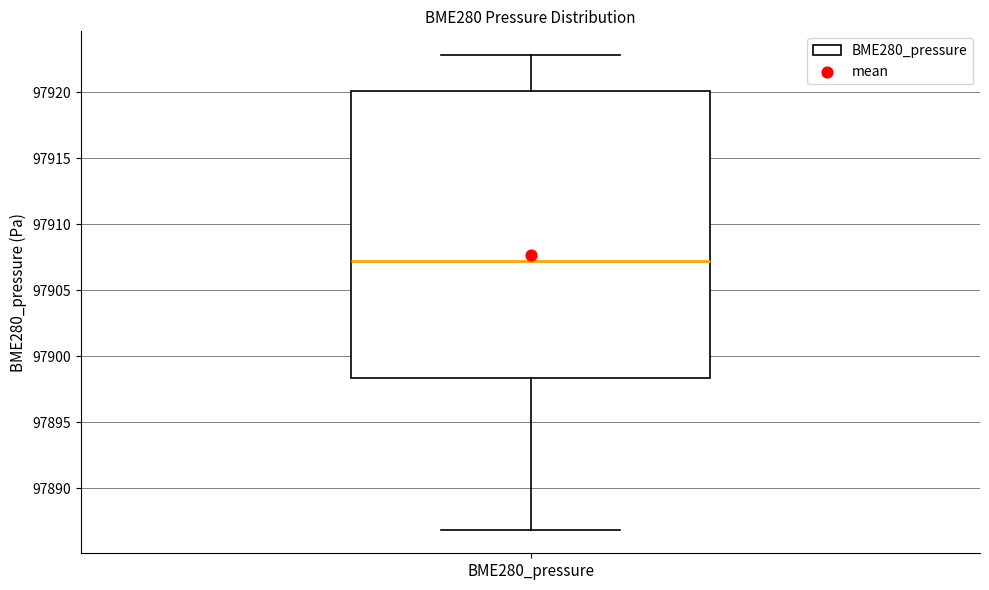

Transcribe this box plot: give where the median line is, the range the box spans, and where the two whiskers end, as read against the y-axis. The values are not printed on the chart, so give them approximately, as read against the axis.

median 97907.0, box 97898.5 to 97920.0, whiskers 97887.0 to 97923.0